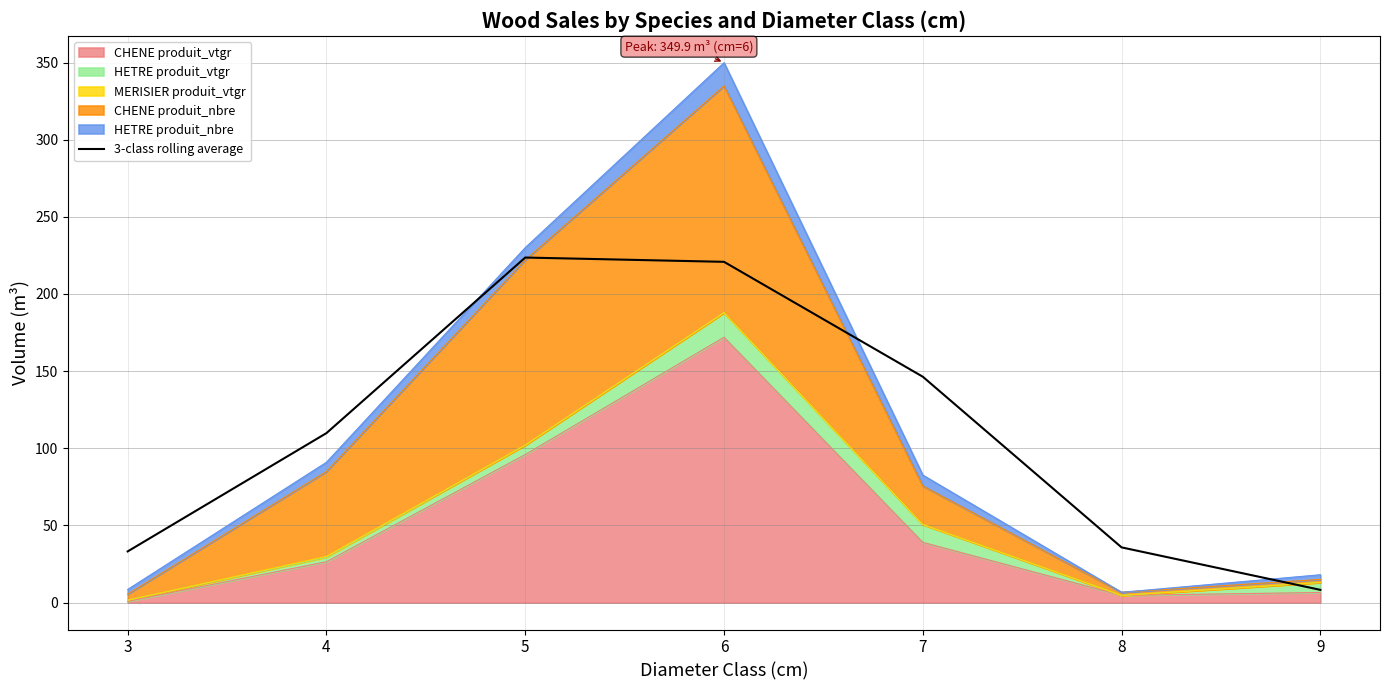

What is the ratio of the value at 9 to the value at 7?

0.1